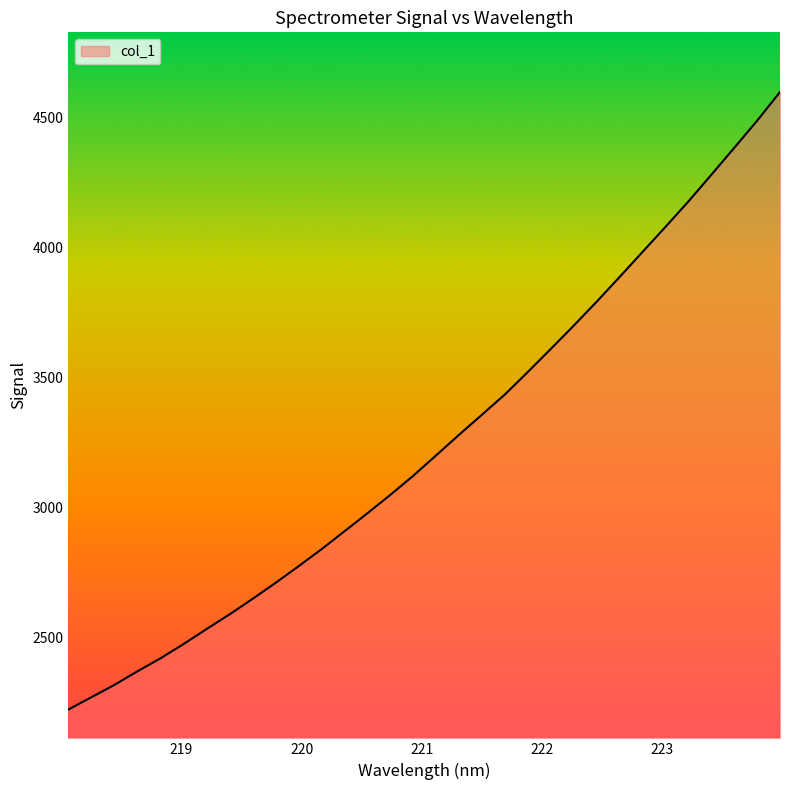

Does the chart display data point markers on the line(s)?

No